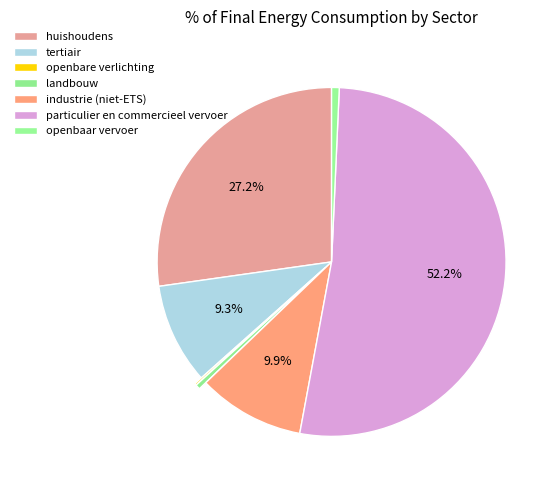

Which slice represents more than half of the pie?

particulier en commercieel vervoer